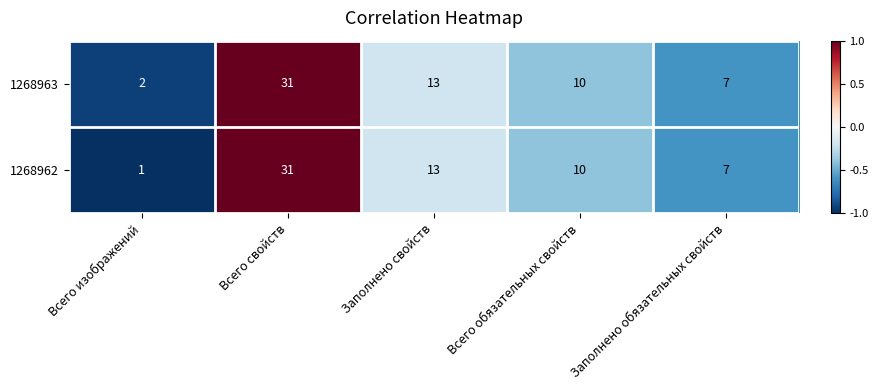

Rank the series by their average value, from highest to lowest.

1268963, 1268962